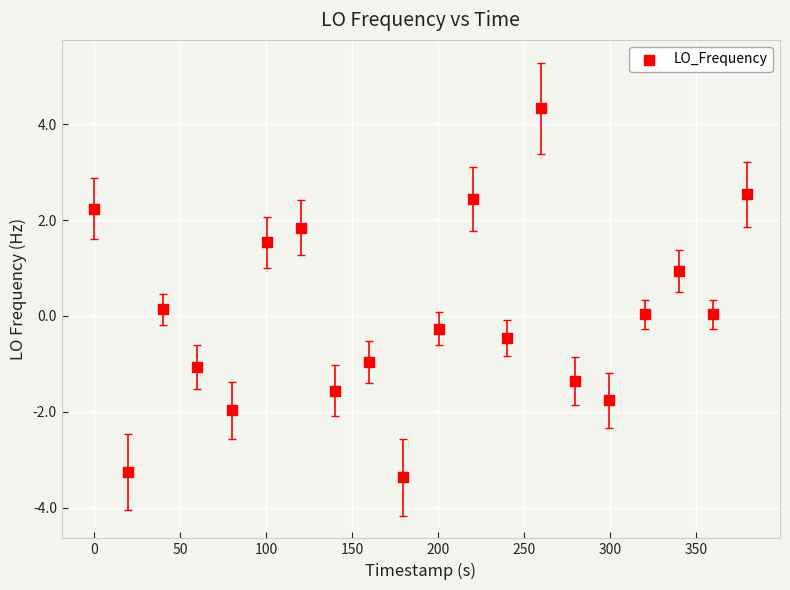

What is the range of X values (max minus min)?

379.9